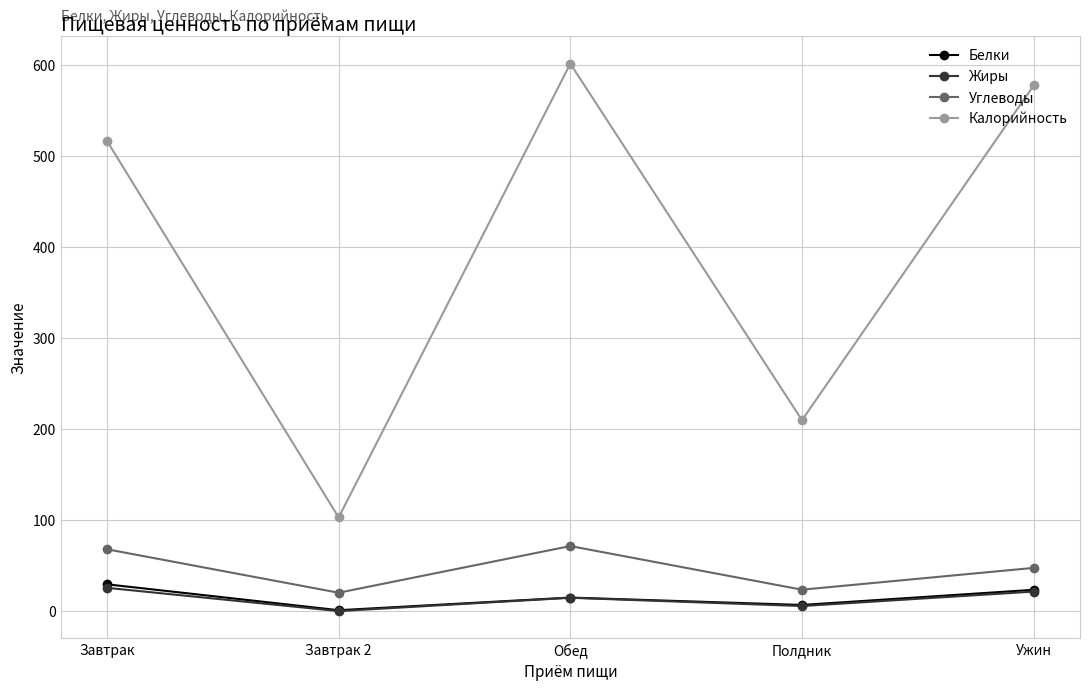

Is it true that Углеводы equals 22.8 at Обед?

False